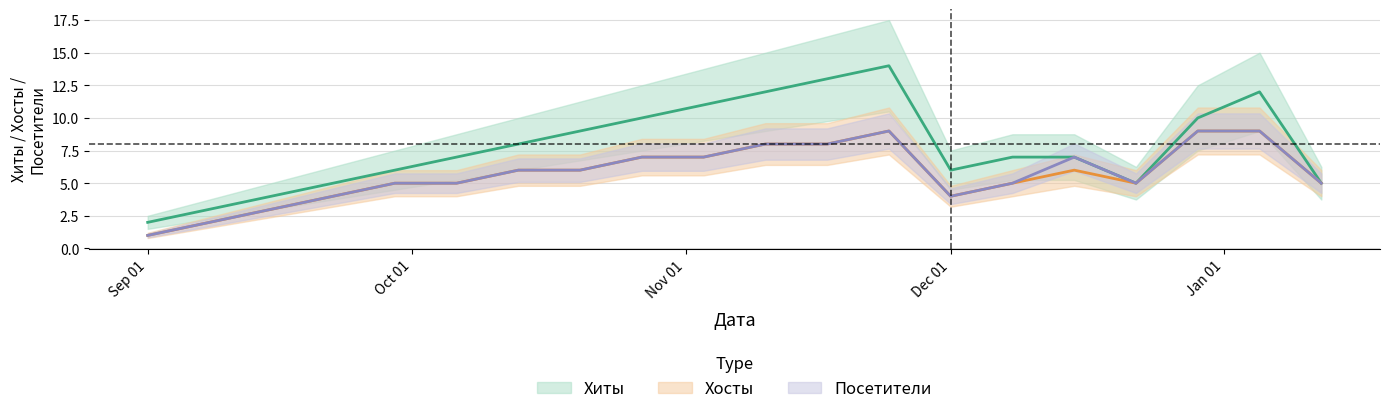

What is the sum of the Посетители values at 2020-12-15 and 2020-10-13?

13